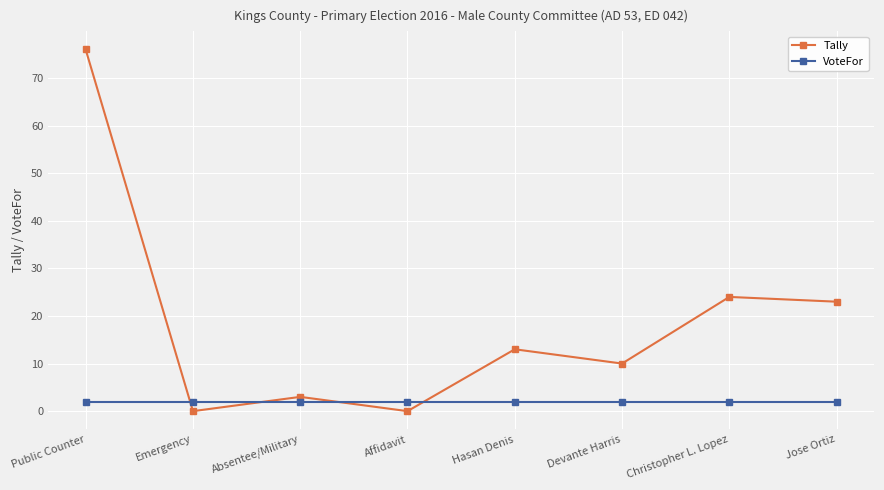

What is the minimum value for VoteFor?

2